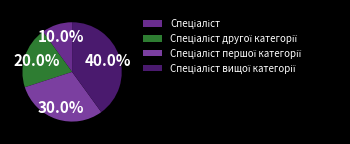

Count the number of slices in the pie.

4